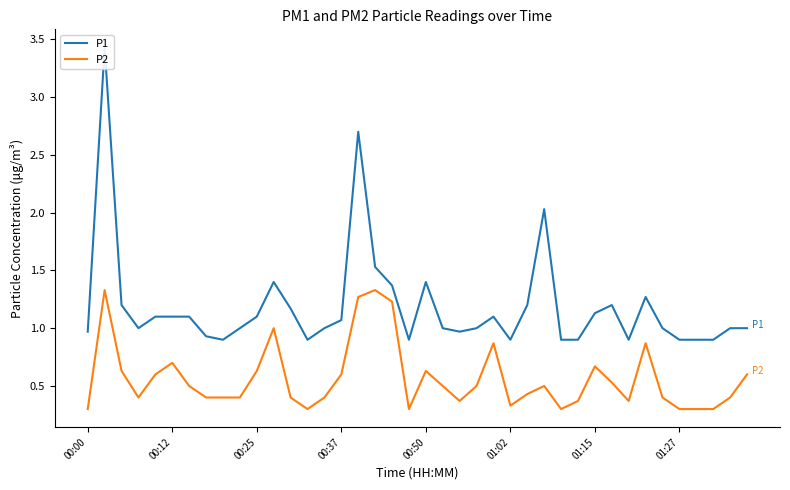

What is the maximum value for P2?

1.3